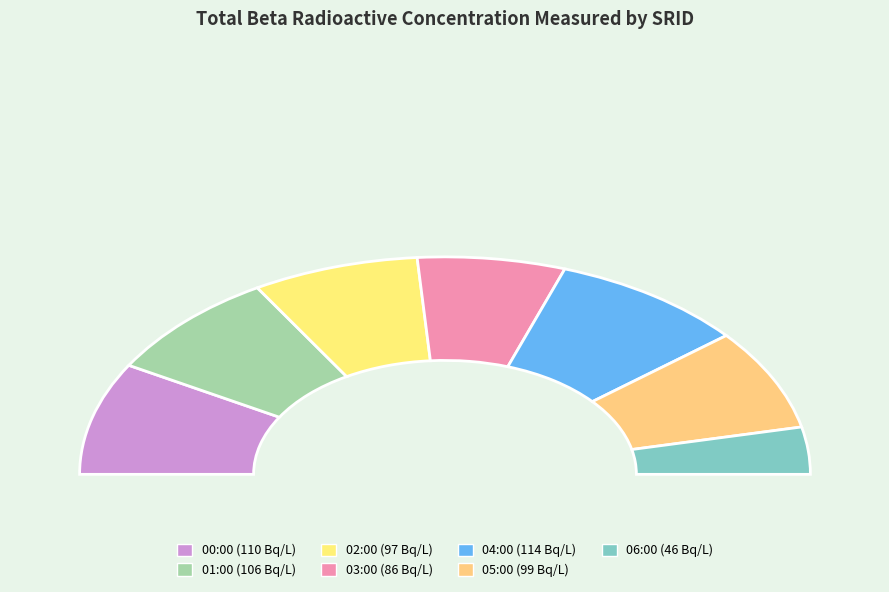

Is there any slice that represents more than half of the pie?

No